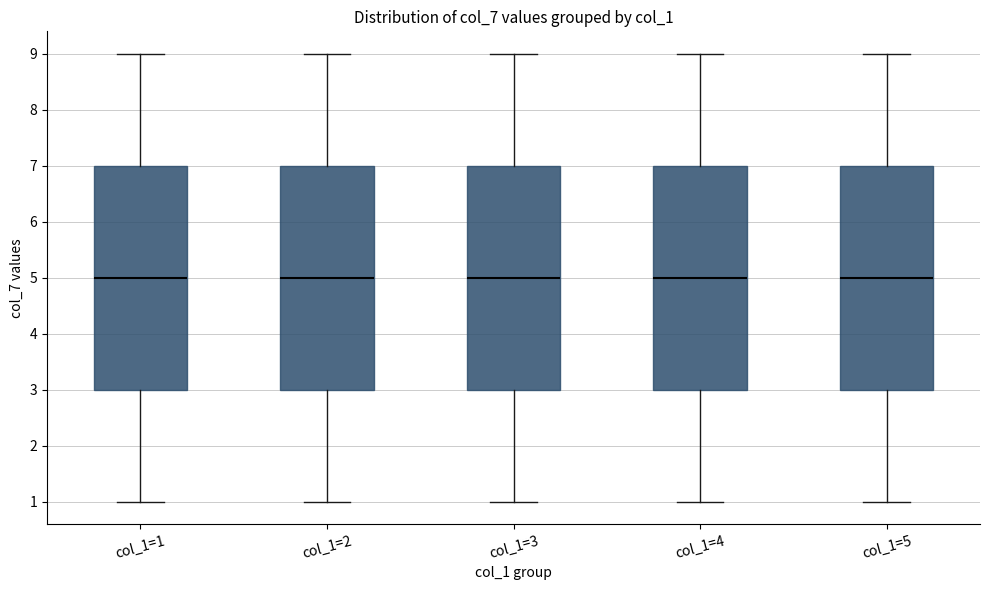

Reading left to right, read every box against the y-axis: the position of its median line, the range the box covers, and the ends of its whiskers. The values are not printed on the chart, so give them approximately, as read against the axis.

col_1=1: median 5, box 3 to 7, whiskers 1 to 9
col_1=2: median 5, box 3 to 7, whiskers 1 to 9
col_1=3: median 5, box 3 to 7, whiskers 1 to 9
col_1=4: median 5, box 3 to 7, whiskers 1 to 9
col_1=5: median 5, box 3 to 7, whiskers 1 to 9